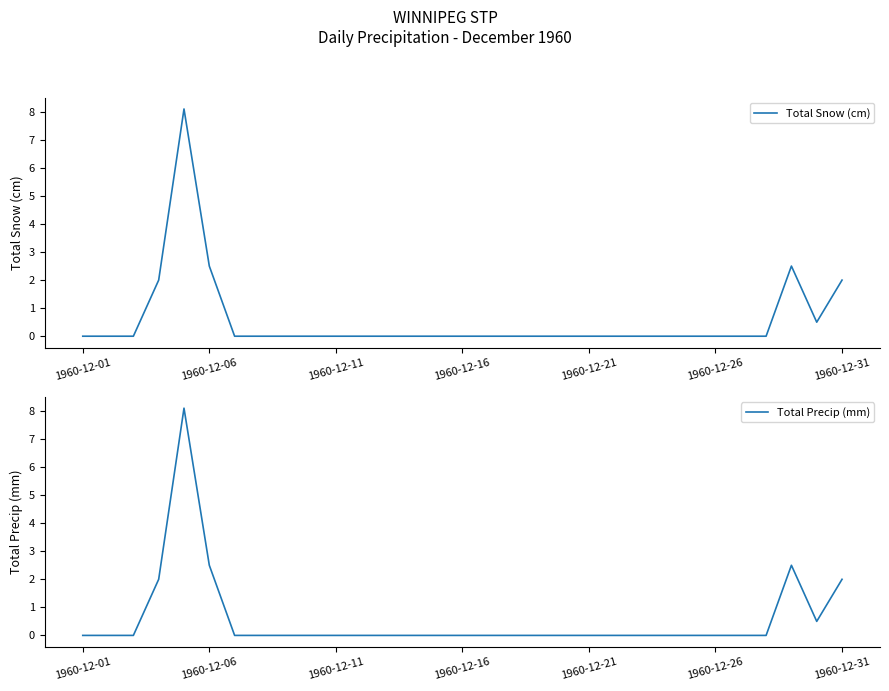

What are all the series names shown in the legend?

Total Snow (cm), Total Precip (mm)